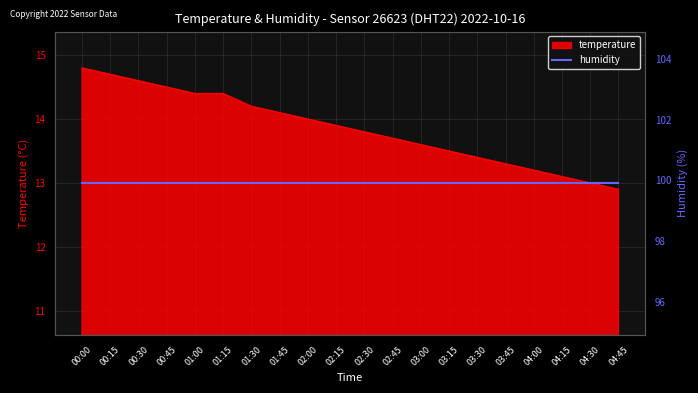

Which has a higher value, 02:15 or 01:15?

01:15